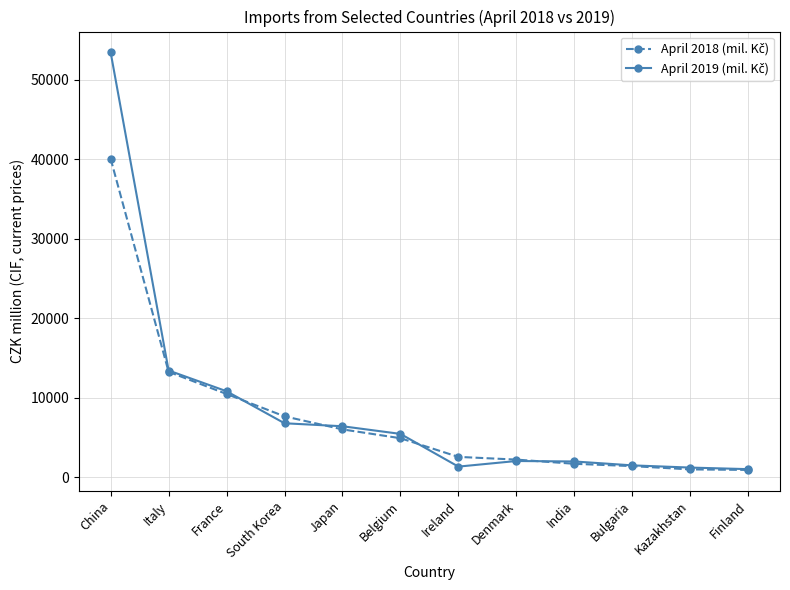

What is the greatest value displayed?

53427